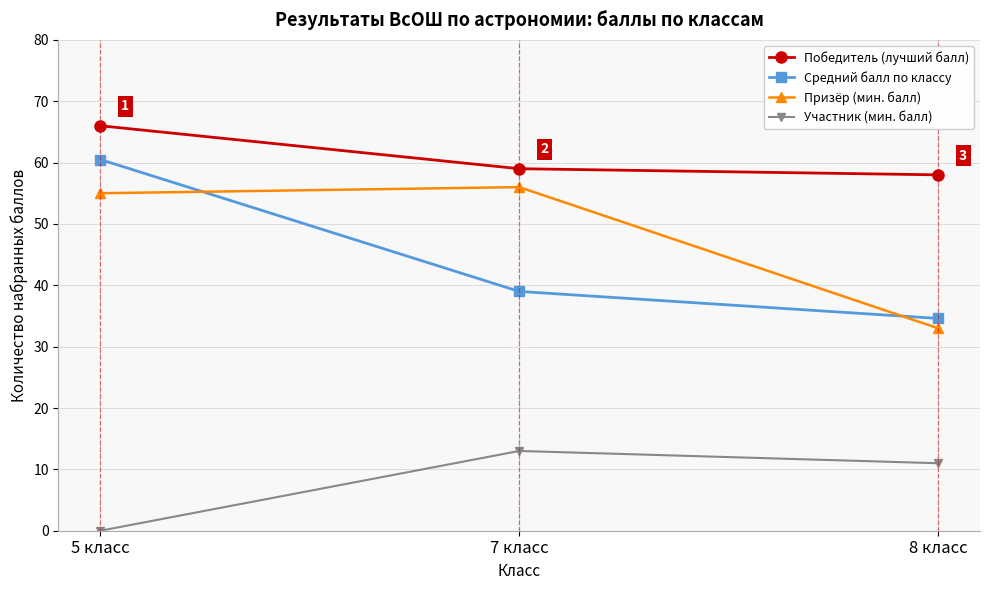

How many lines are shown in the chart?

4